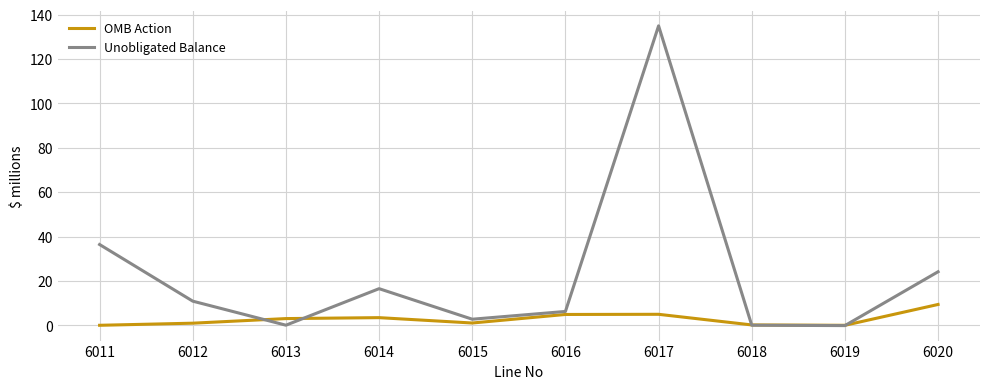

Between 6017 and 6020, which series saw the biggest shift?

Unobligated Balance